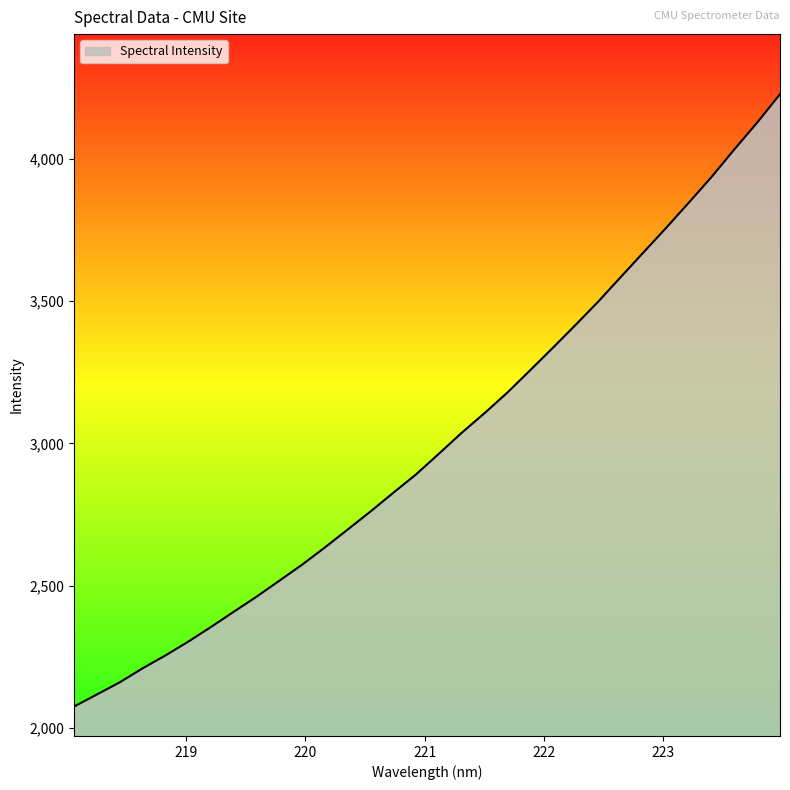

What is the difference between the maximum and minimum values?

2153.0